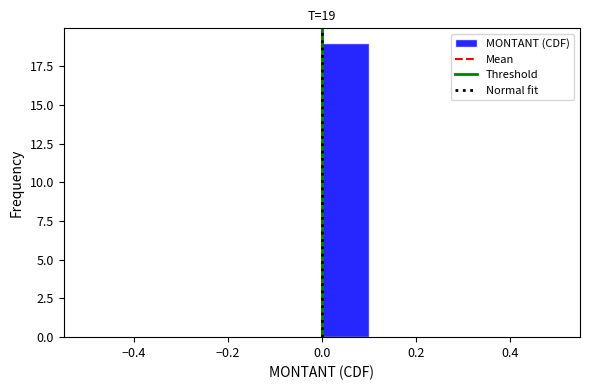

Over which range of the x-axis is the bar tallest?

0.0 to 0.1